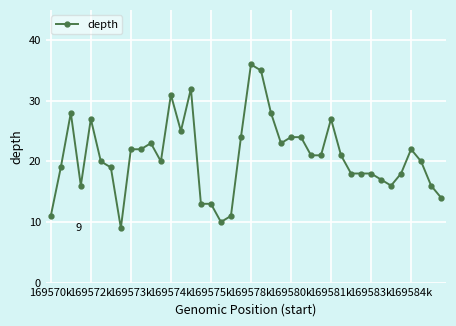

What is the difference between the maximum and minimum values?

27